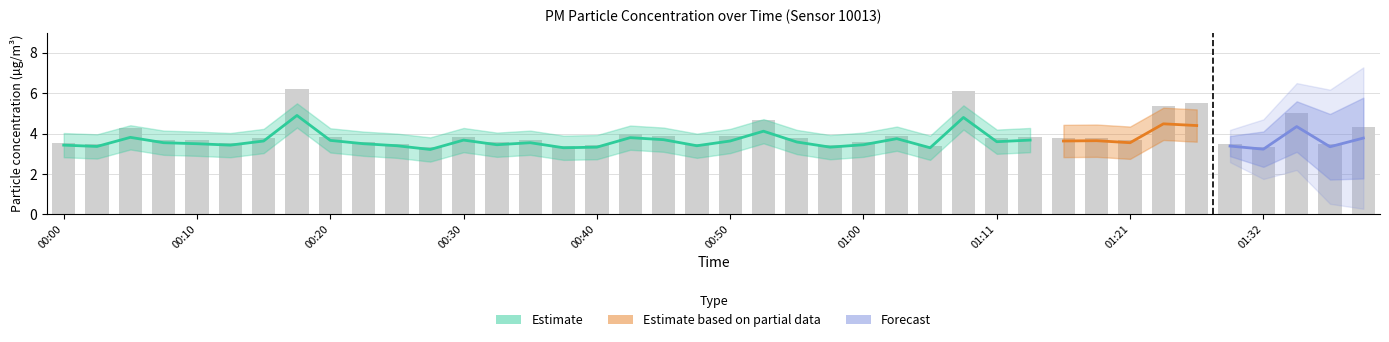

Which has a higher value, 01:00 or 00:55?

00:55